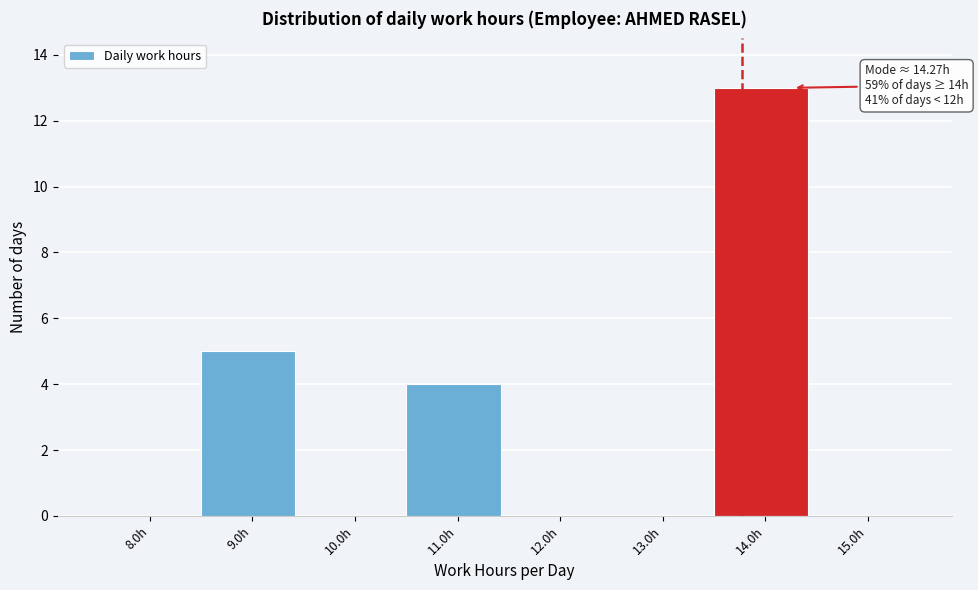

Reading left to right, extract all data points from this chart.

8.0h=0	9.0h=5	10.0h=0	11.0h=4	12.0h=0	13.0h=0	14.0h=13	15.0h=0